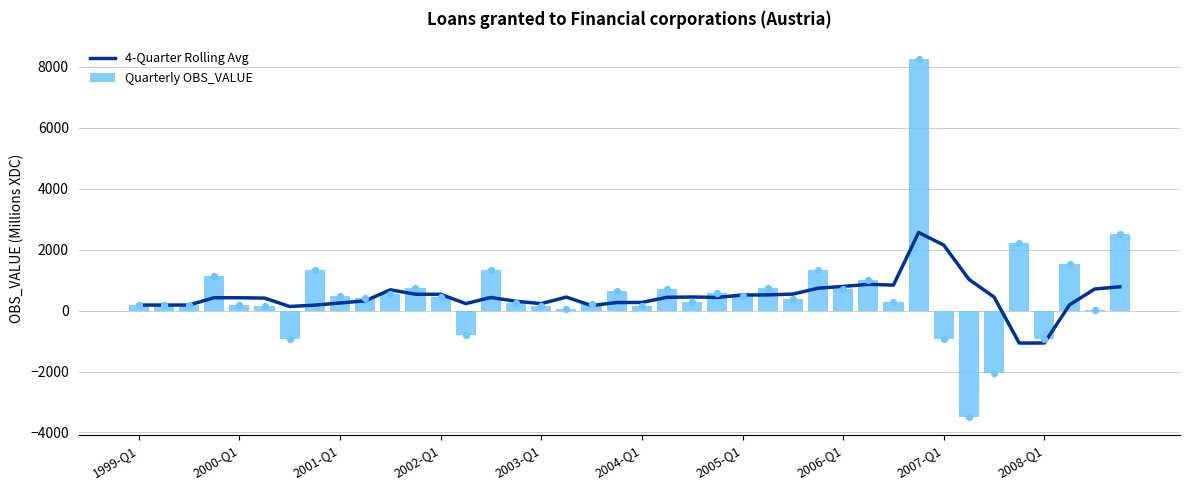

What are all the series names shown in the legend?

4-Quarter Rolling Avg, Quarterly OBS_VALUE